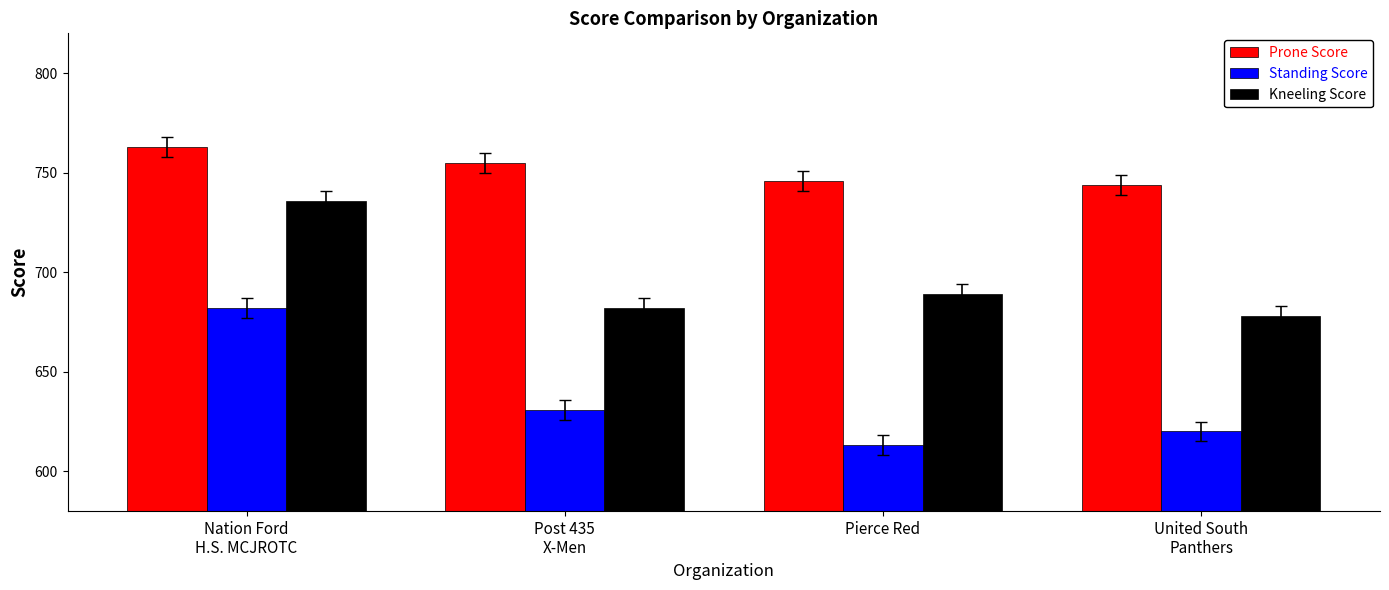

Reading right to left, list all the values displayed in this chart.

Prone Score: United South
Panthers=744	Pierce Red=746	Post 435
X-Men=755	Nation Ford
H.S. MCJROTC=763
Standing Score: United South
Panthers=620	Pierce Red=613	Post 435
X-Men=631	Nation Ford
H.S. MCJROTC=682
Kneeling Score: United South
Panthers=678	Pierce Red=689	Post 435
X-Men=682	Nation Ford
H.S. MCJROTC=736